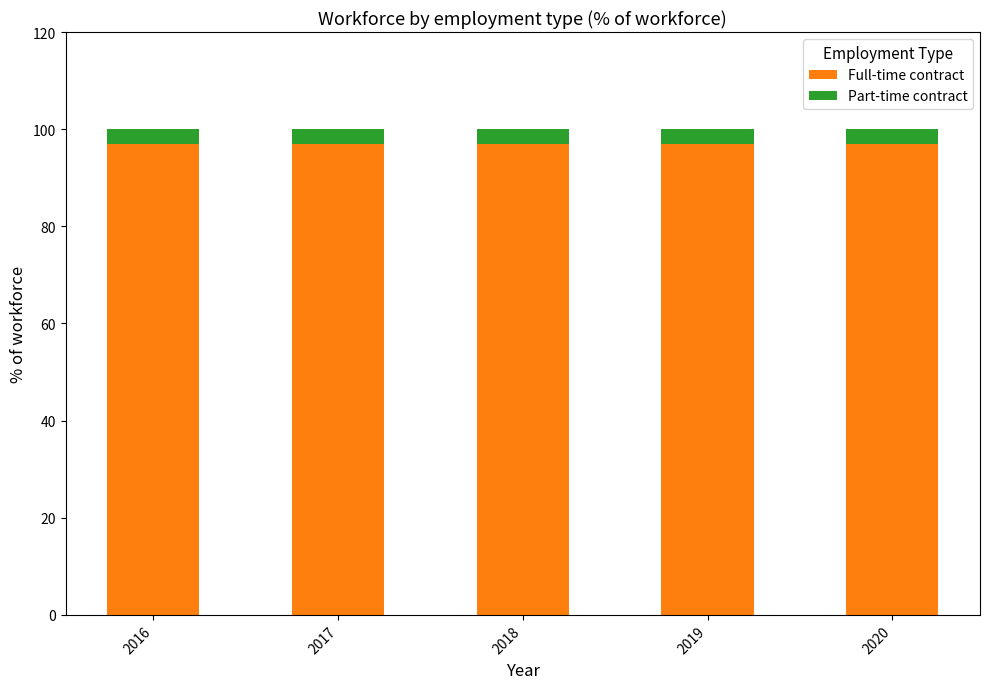

What is the average value of the Full-time contract series?

97